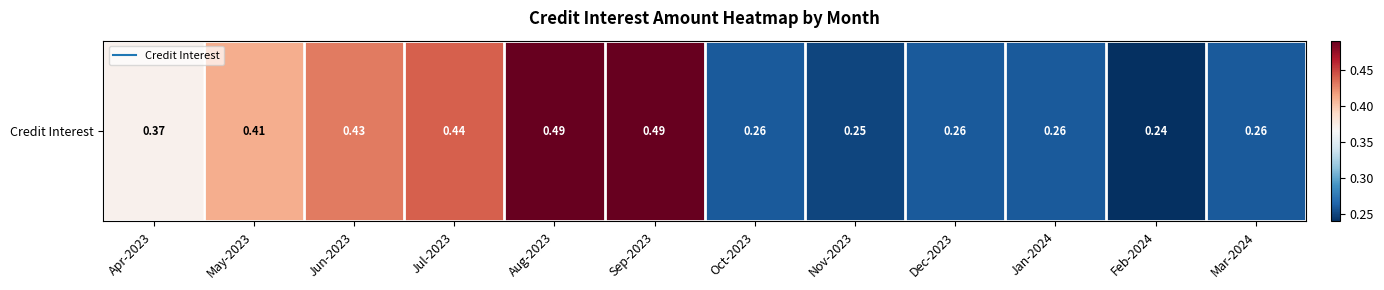

What is the smallest value displayed?

0.2